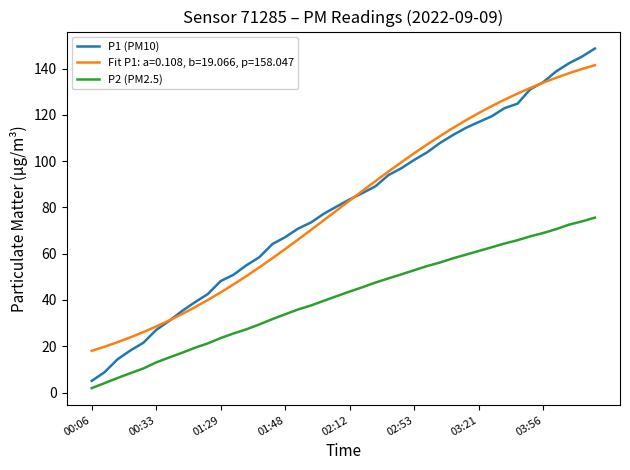

True or false: P1 (PM10) has more than 2 points higher than both neighbors.

False